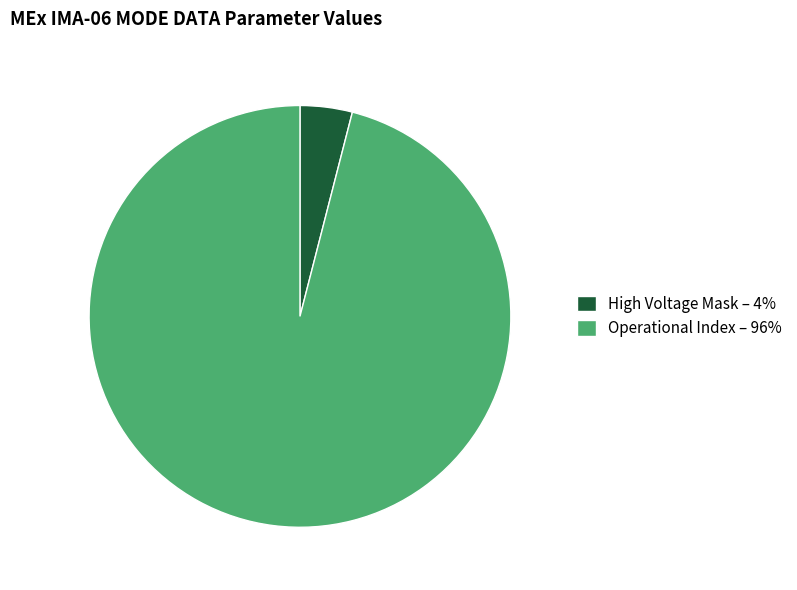

Rank the categories by value from highest to lowest.

Operational Index – 96%, High Voltage Mask – 4%